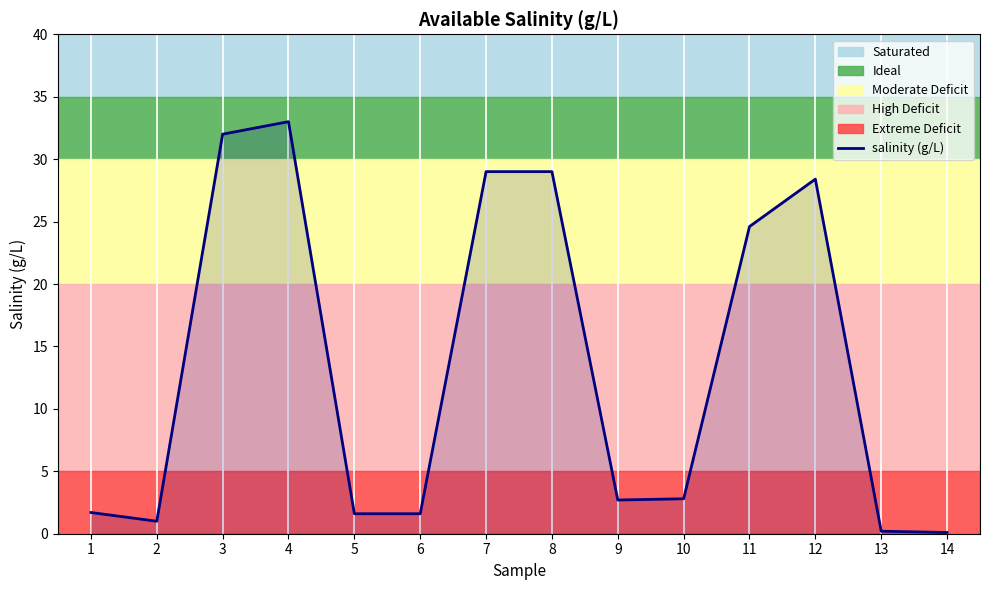

At which category does the chart reach its minimum across all series?

14